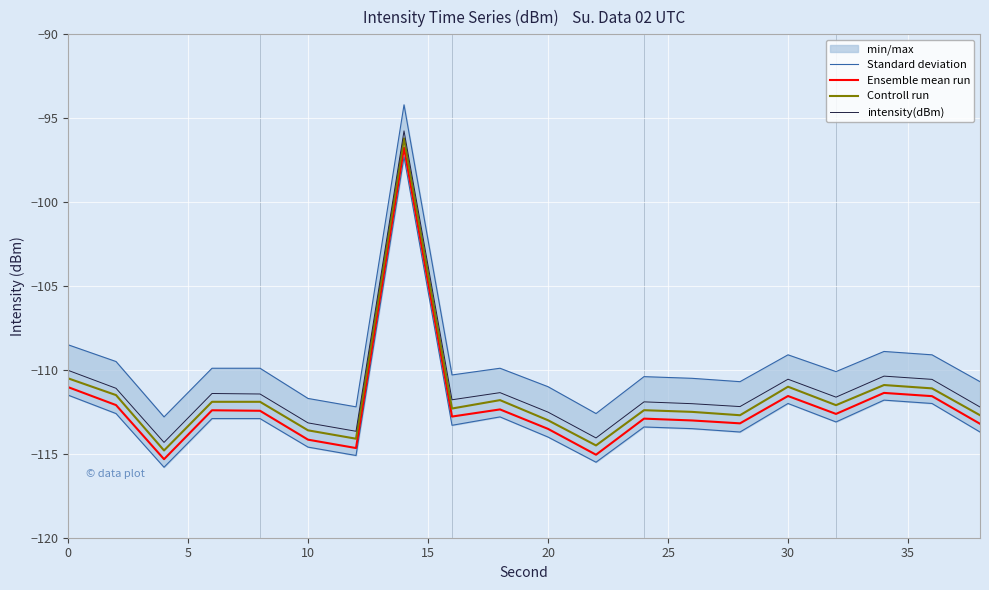

What is the average value of the intensity(dBm) series?

-111.1